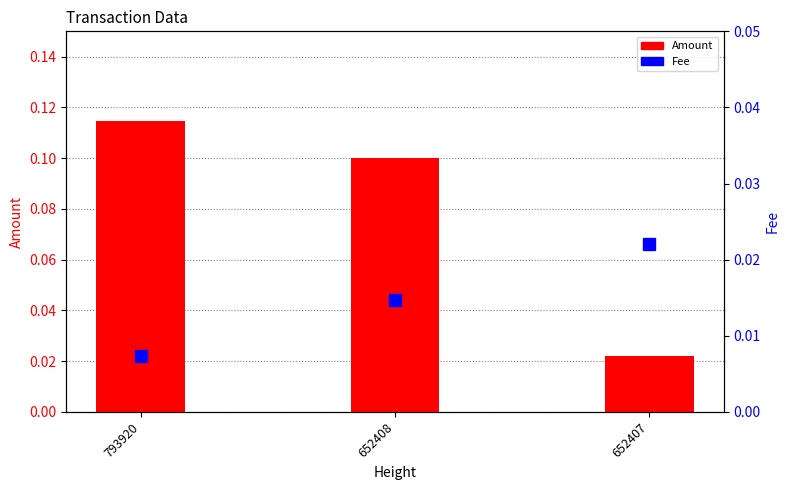

Which series has the largest total across all categories?

Amount